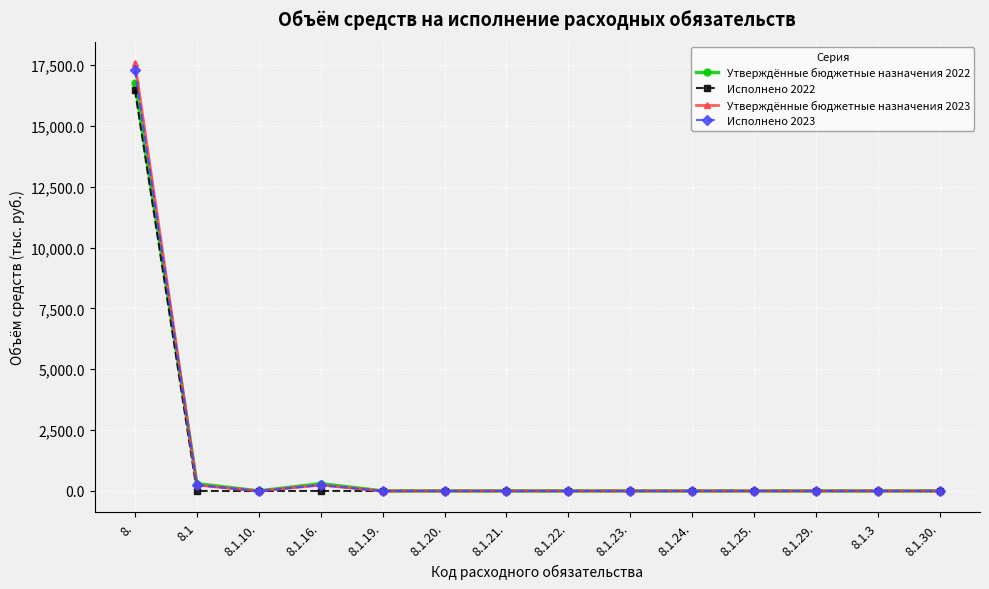

What is the label of the 14th point from the right?

8.